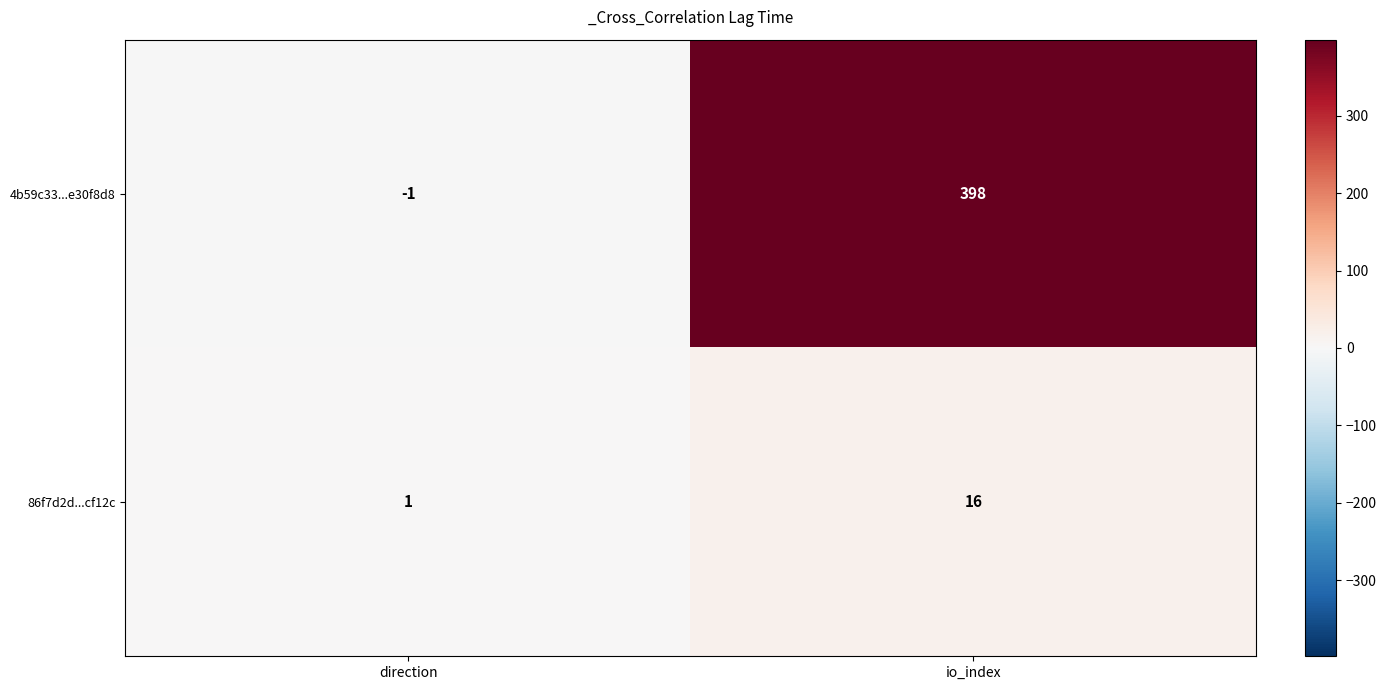

Rank the categories by 4b59c33...e30f8d8 value from highest to lowest.

io_index, direction